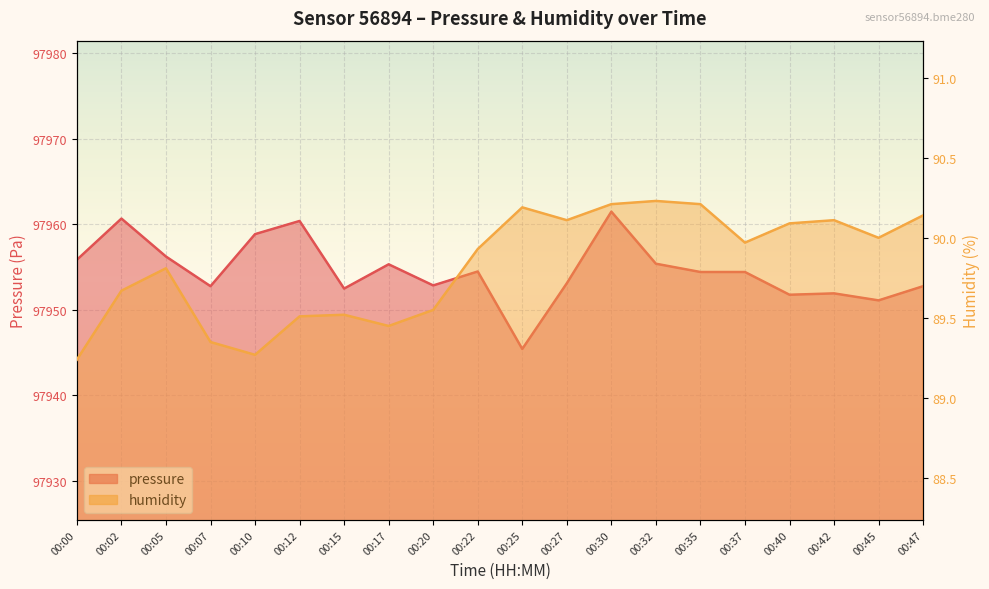

Which series has the largest total across all categories?

pressure